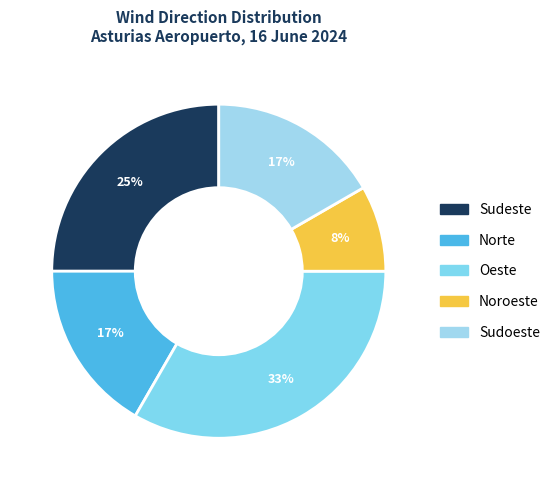

How many segments does this pie chart have?

5